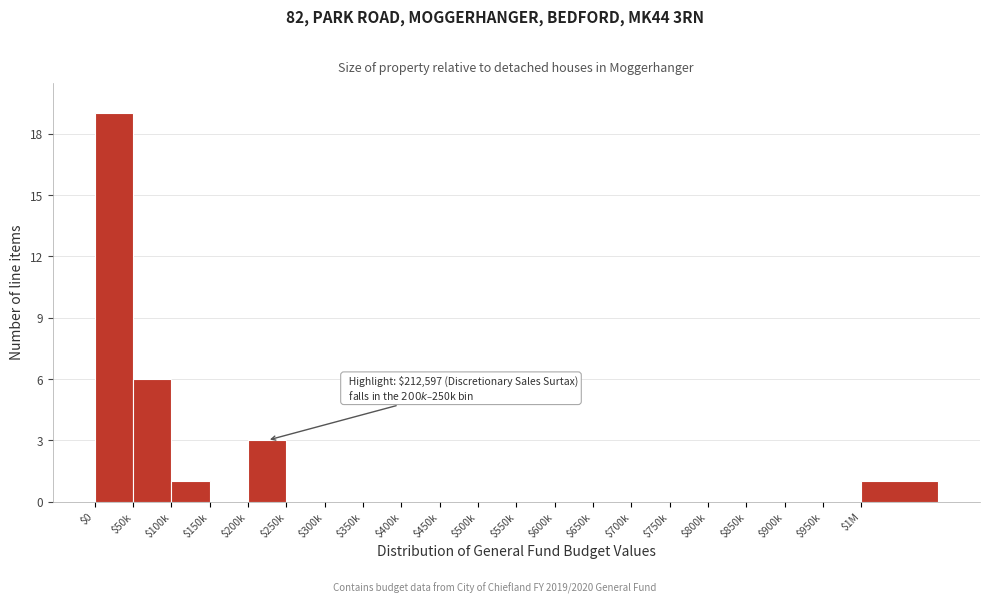

What is the greatest value displayed?

19